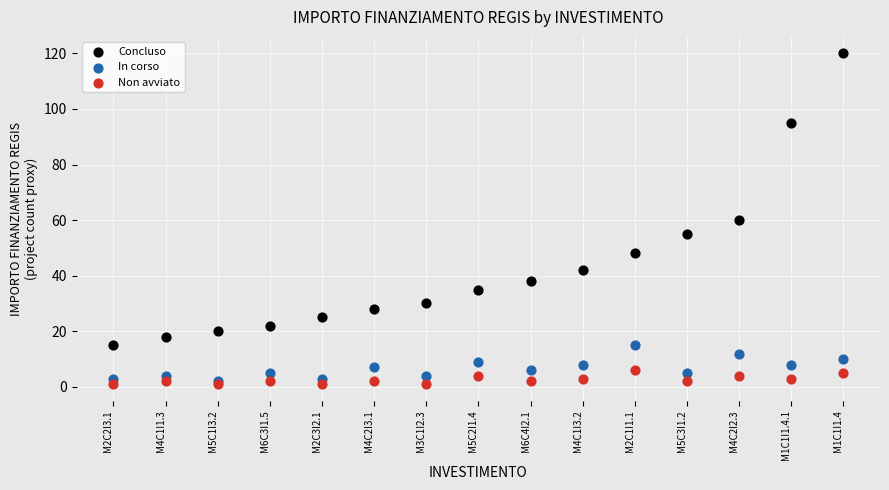

In the Concluso series, what Y value is closest to 67?

60